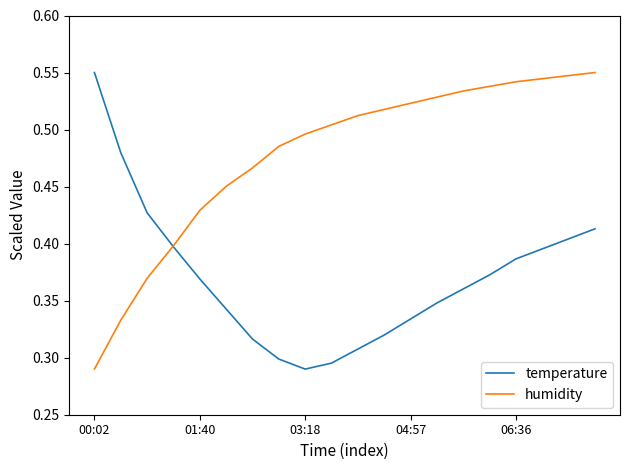

Which series has the largest total across all categories?

humidity